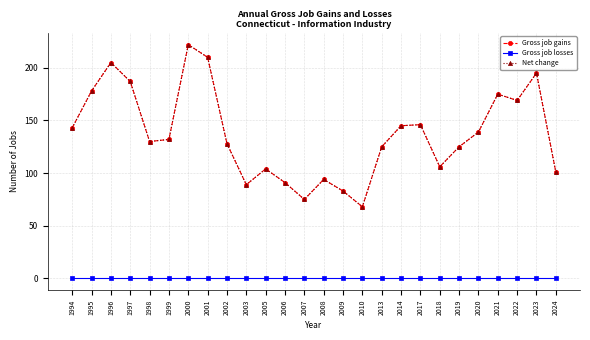

How many interior local valleys does the Gross job gains series have?

6